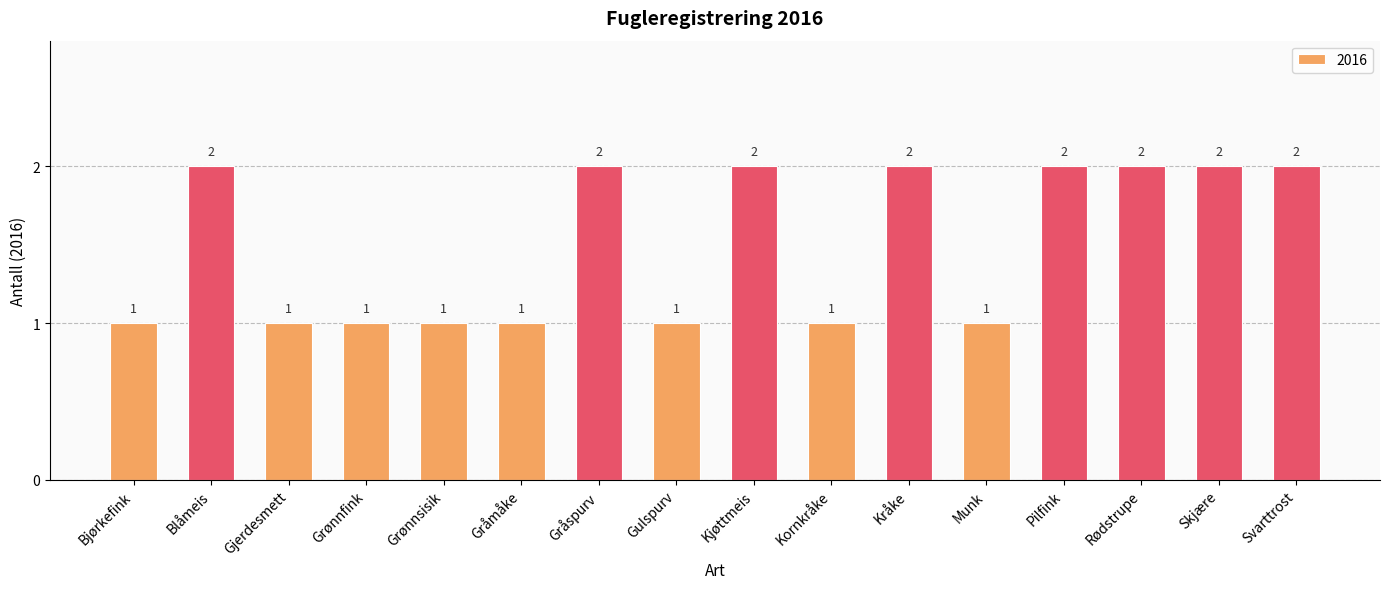

The value at Pilfink is 2. True or false?

True